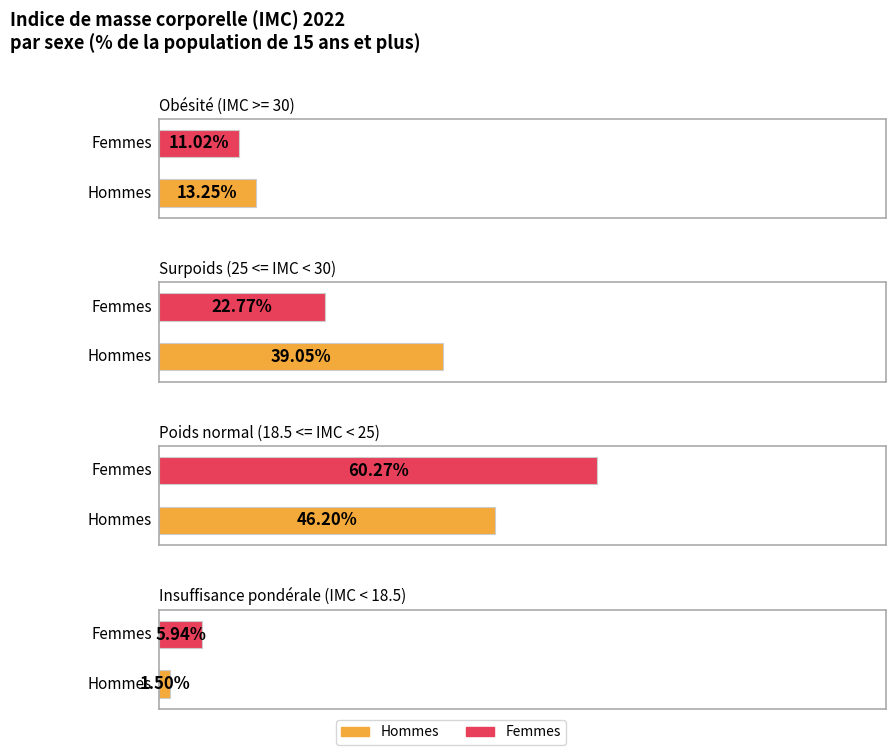

Which series has the widest spread of values?

Surpoids (25 <= IMC < 30)